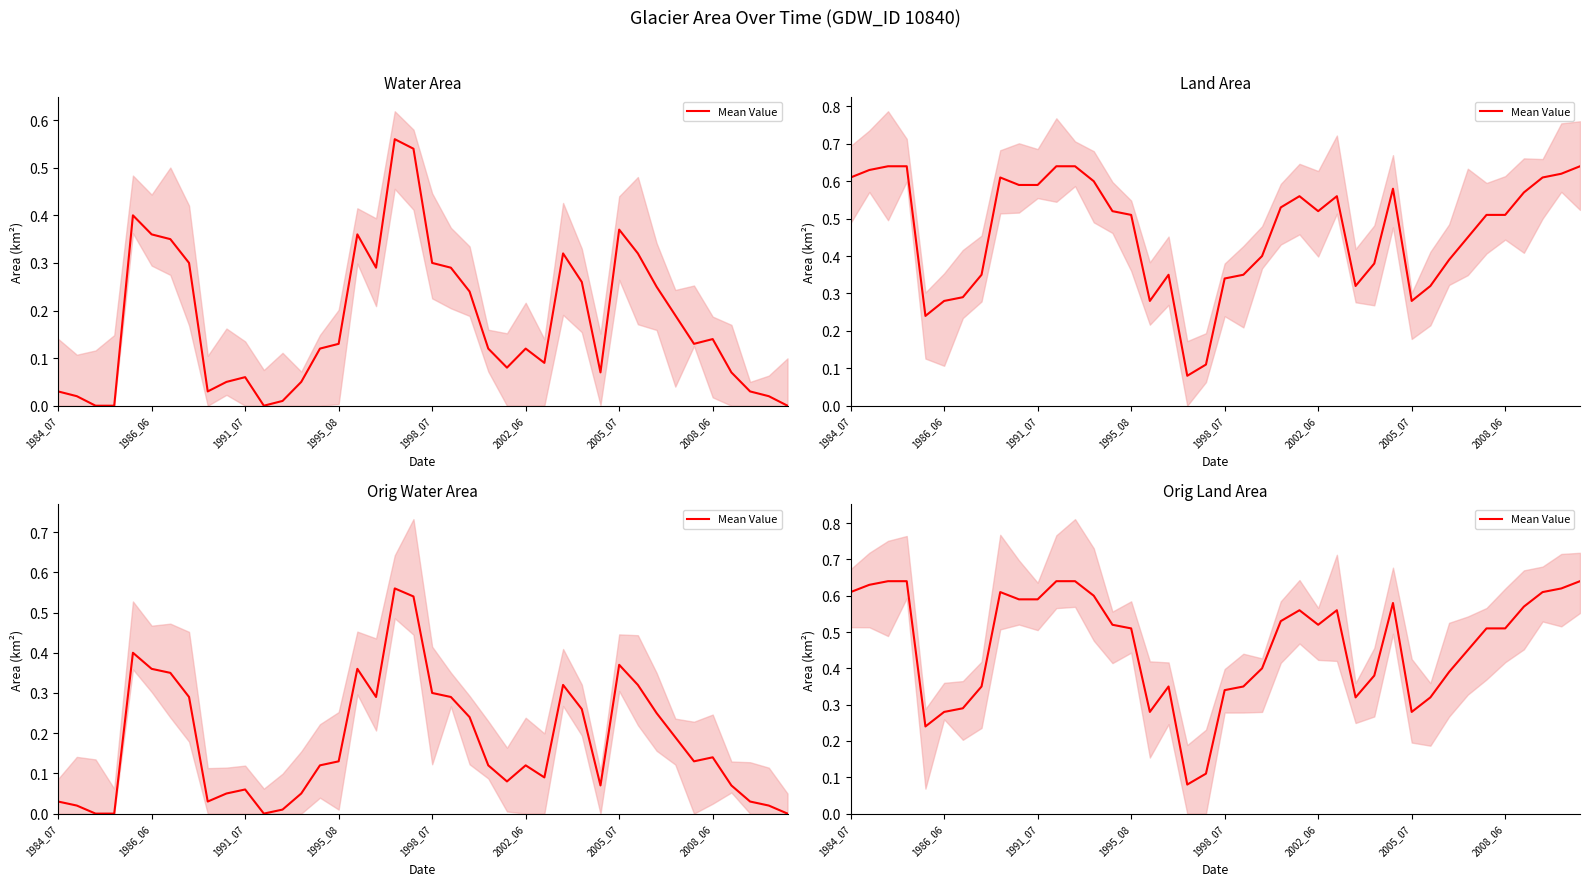

What is the approximate value at 19?

0.1